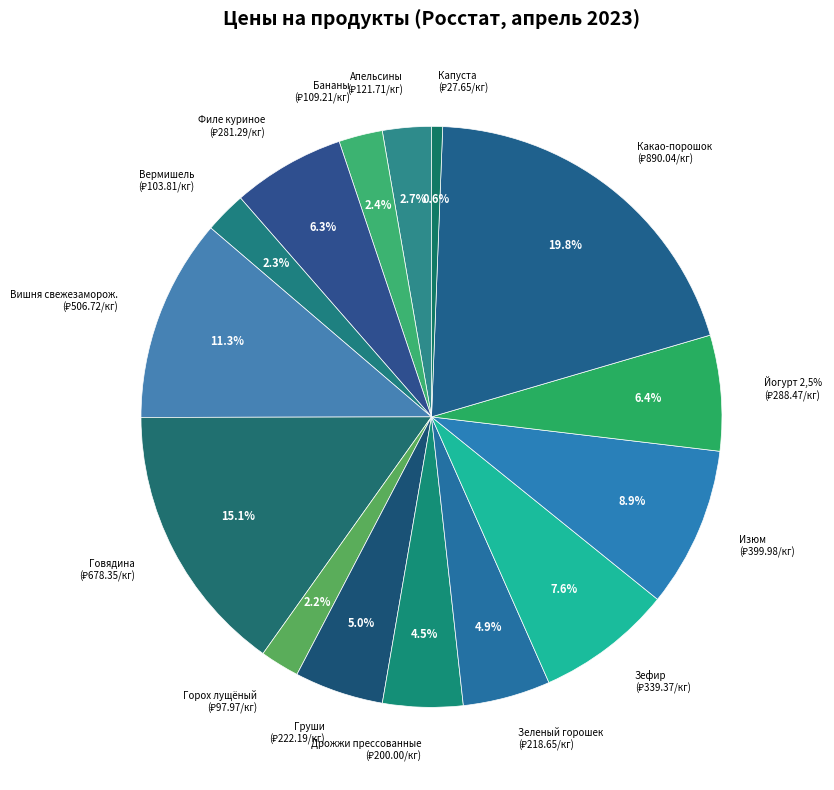

Rank the categories by value from highest to lowest.

Какао-порошок, Говядина, Вишня свежезаморож., Изюм, Зефир, Йогурт 2,5%, Филе куриное, Груши, Зеленый горошек, Дрожжи прессованные, Апельсины, Бананы, Вермишель, Горох лущёный, Капуста